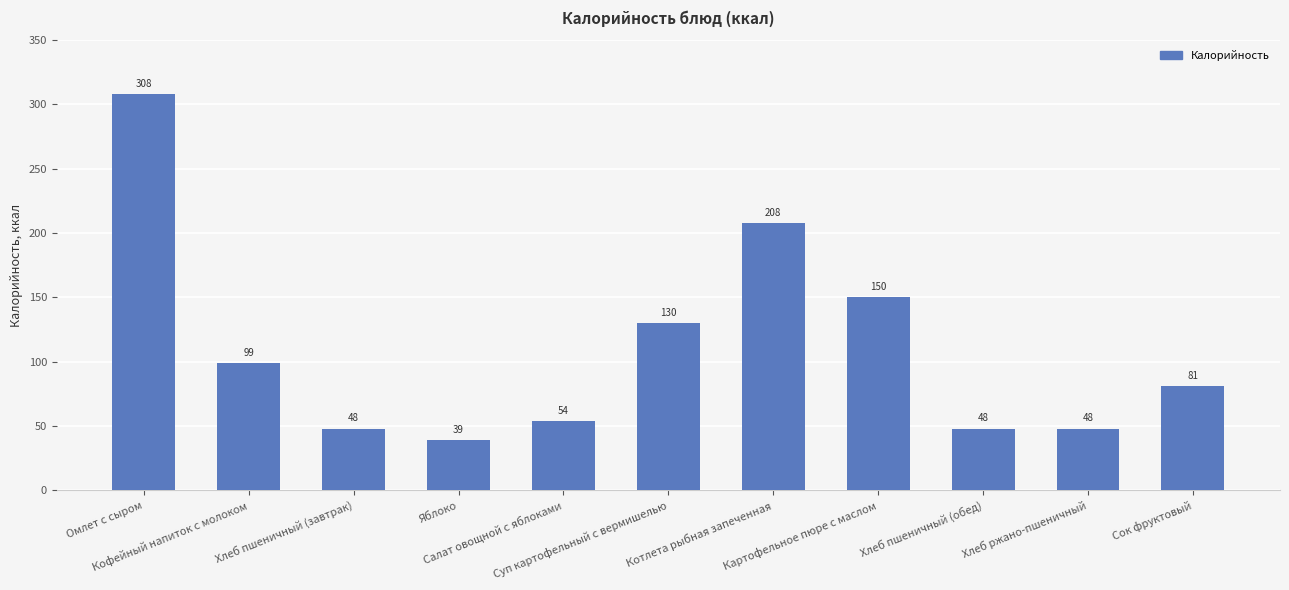

Is it true that the value at Яблоко is 51?

False